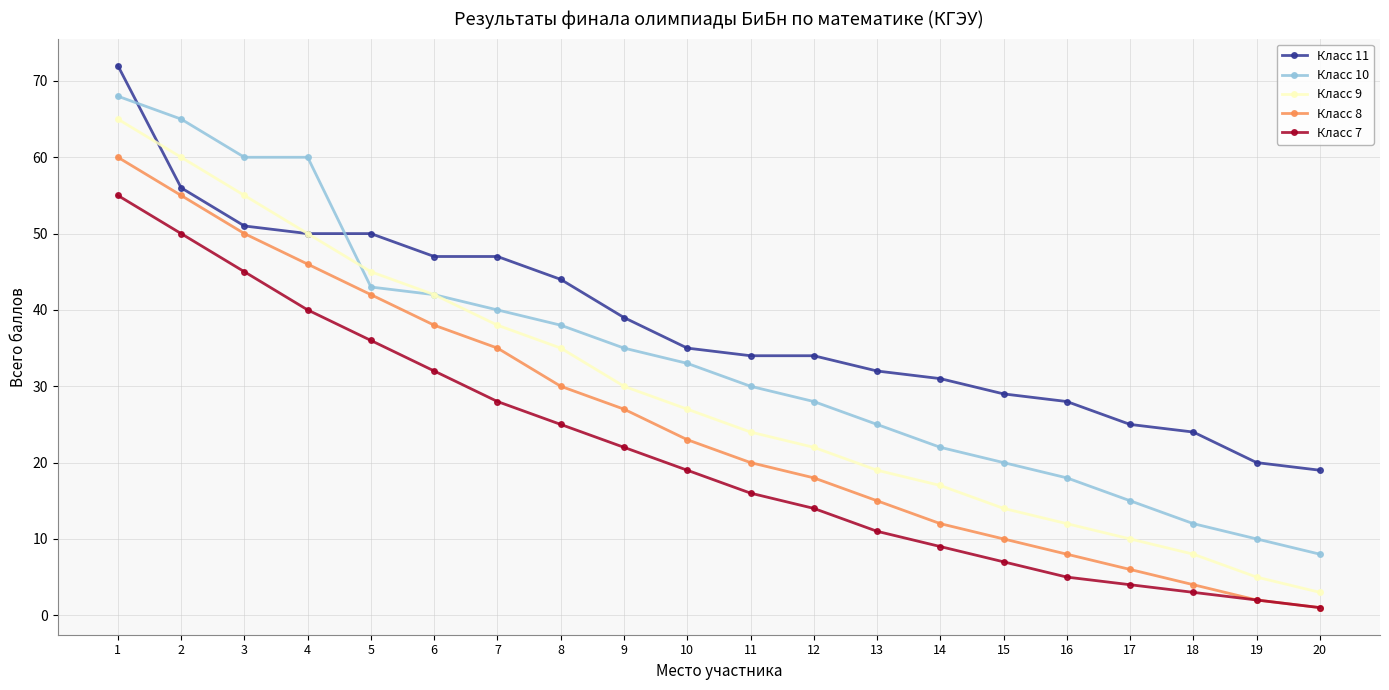

What is the average value of the Класс 8 series?

25